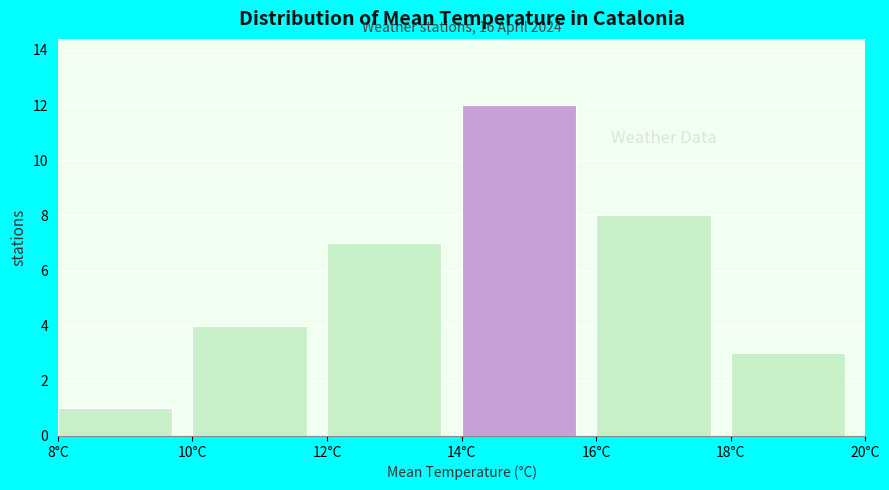

Which range on the x-axis has the tallest bar?

14 to 16